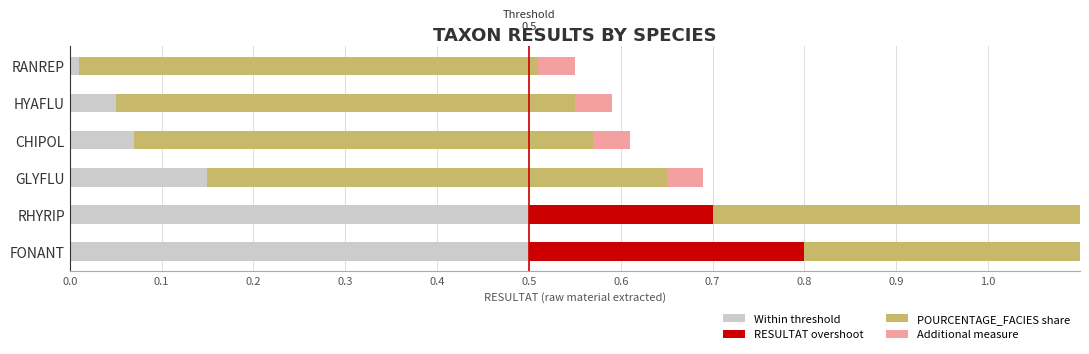

What is the difference between the highest and lowest values at 0.2?

0.5